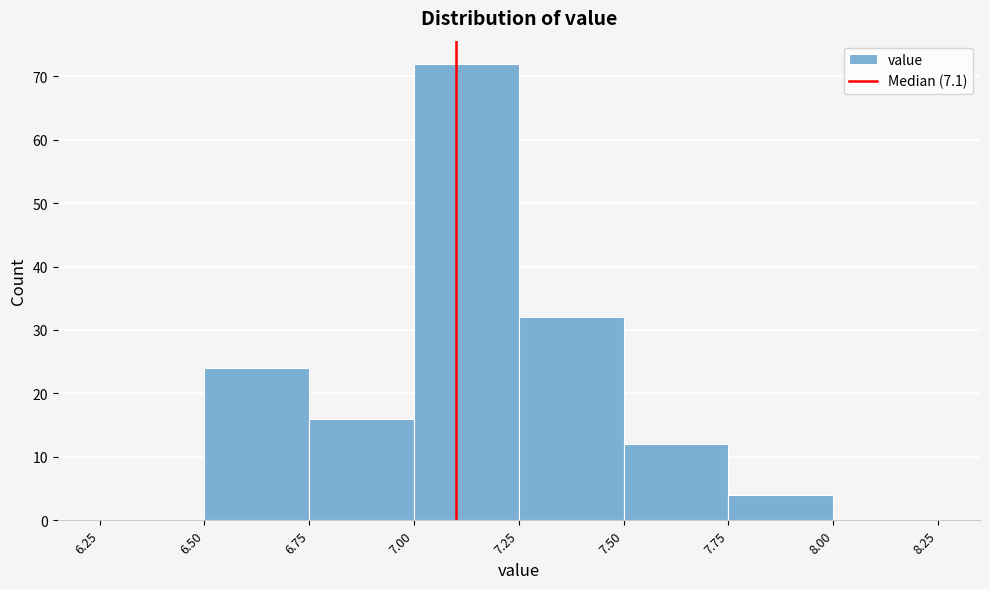

Reading left to right, list every bar in this chart as the range it spans on the x-axis followed by its height. The values are not printed on the chart, so give them approximately, as read against the axis.

6.25 to 6.50: 0
6.50 to 6.75: 24
6.75 to 7.00: 16
7.00 to 7.25: 72
7.25 to 7.50: 32
7.50 to 7.75: 12
7.75 to 8.00: 4
8.00 to 8.25: 0